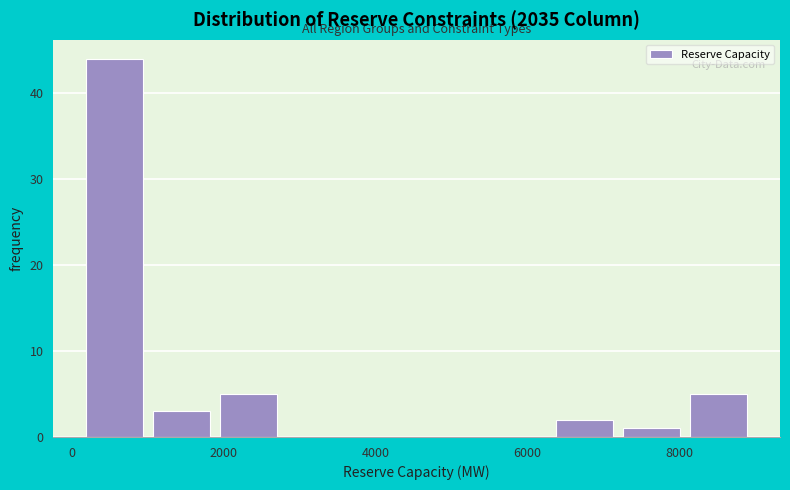

Over which range of the x-axis is the bar tallest?

200 to 1000